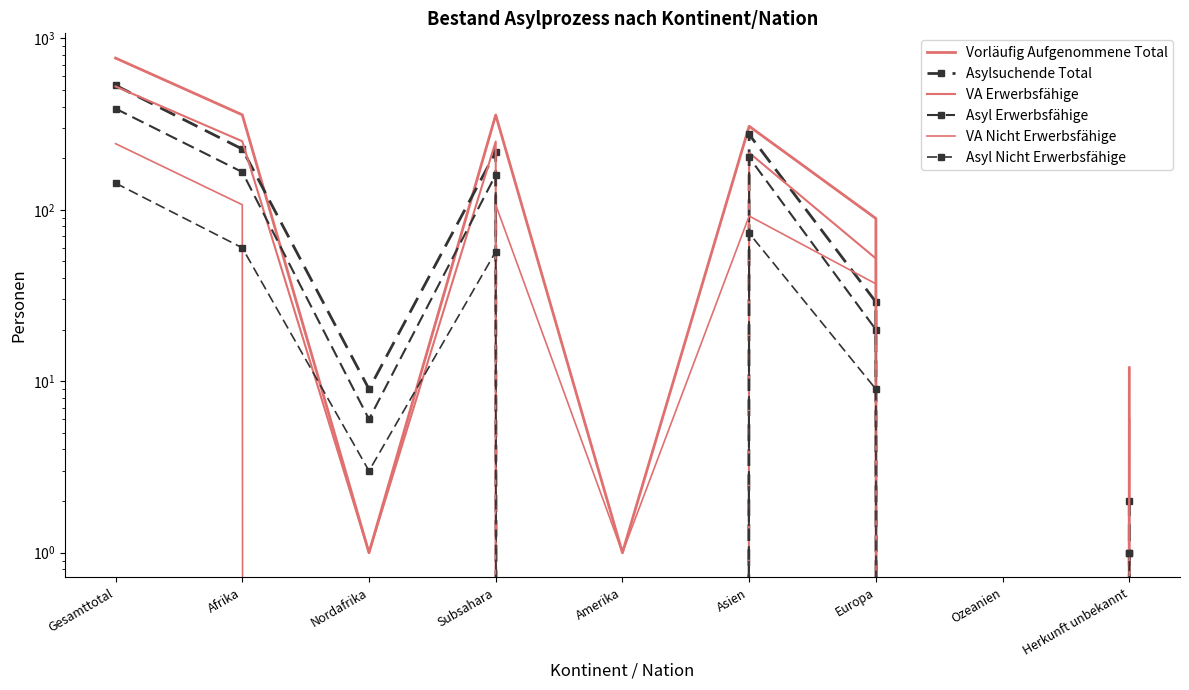

Where is the first local minimum for Vorläufig Aufgenommene Total?

Nordafrika